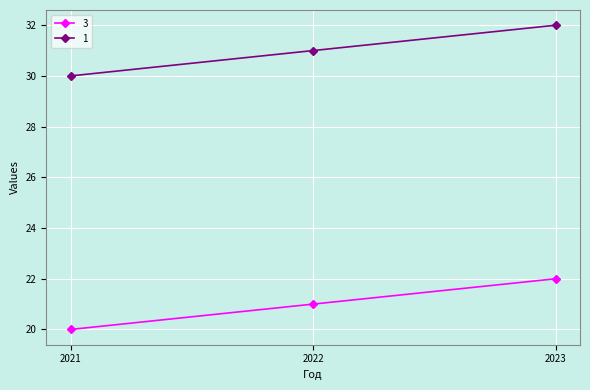

At which label does 3 reach its minimum?

2021